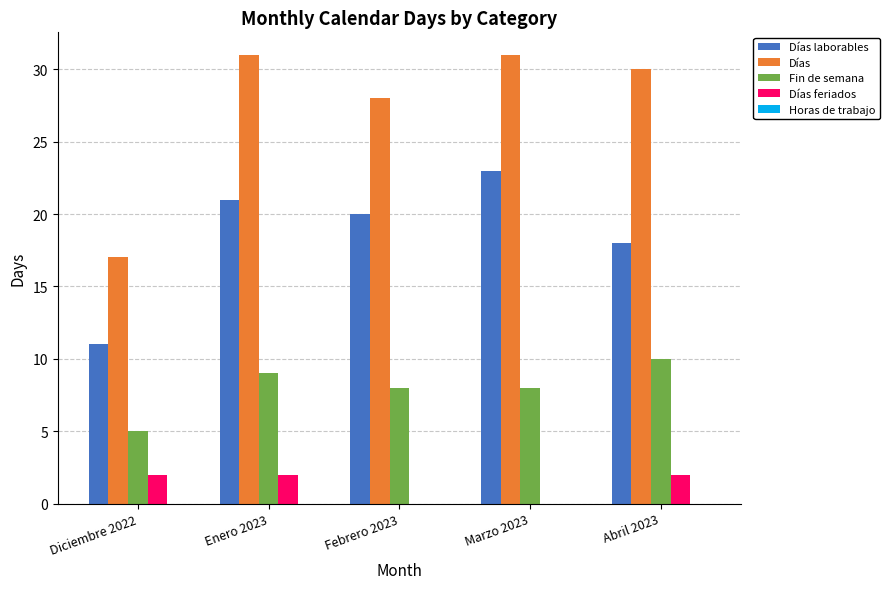

The Días feriados series shows 0 at Marzo 2023. True or false?

True